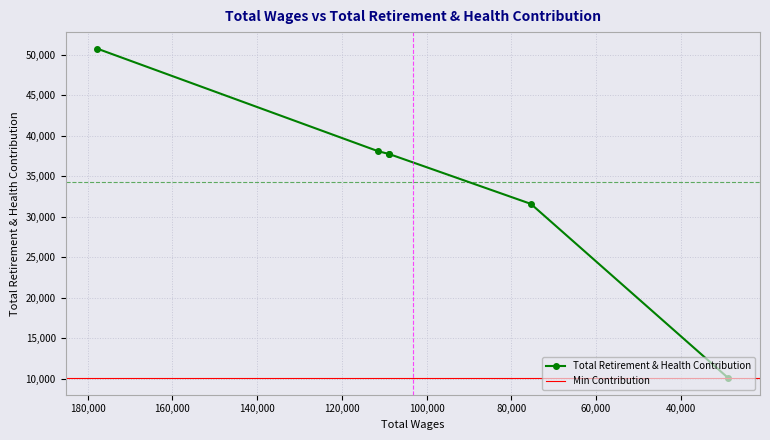

What is the ratio of the value at 177752 to the value at 28733?

5.0